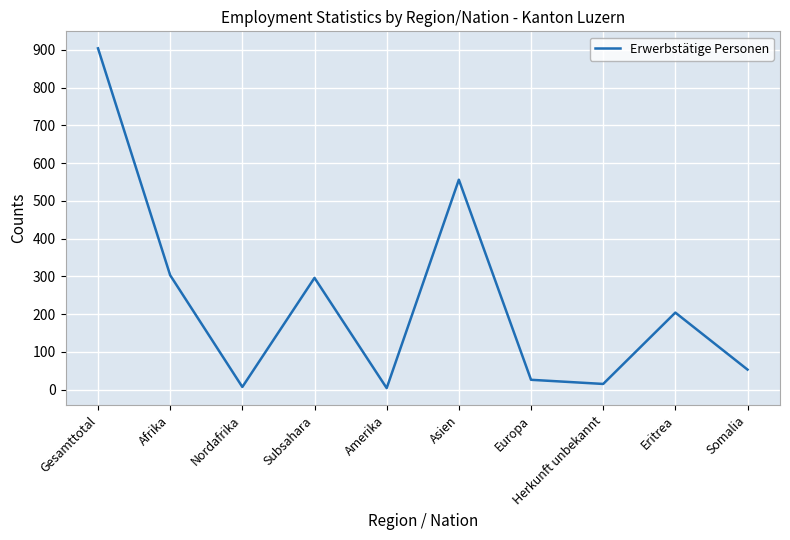

The value at Asien is 556. True or false?

True